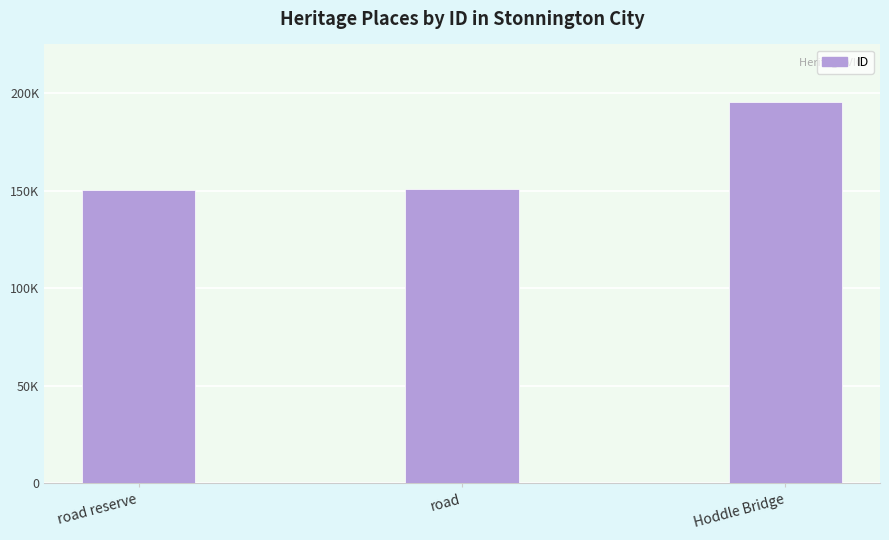

Are the bars horizontal?

No